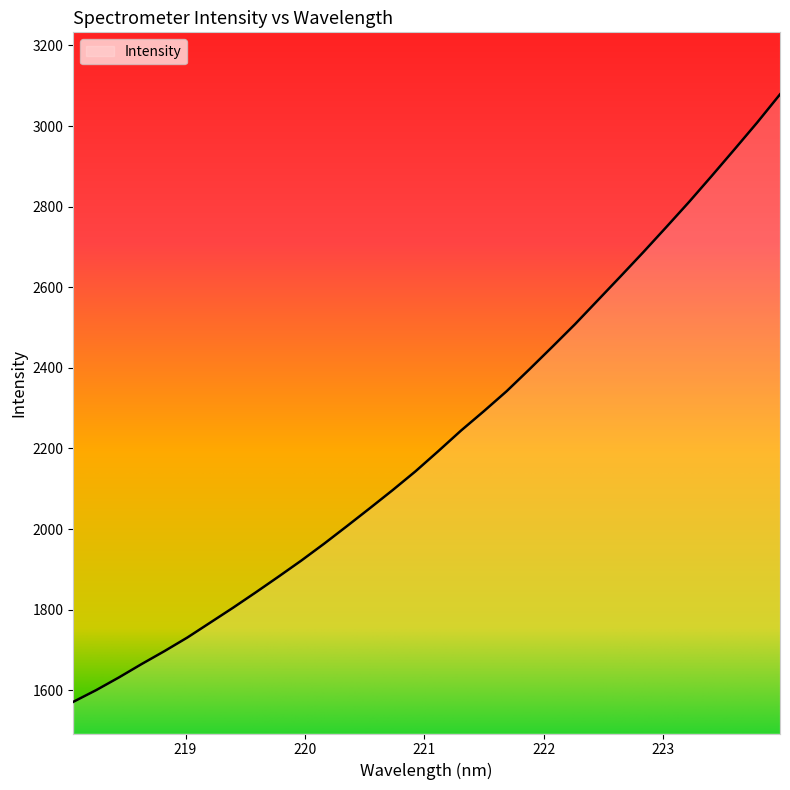

What is the minimum value shown in the chart?

1571.2